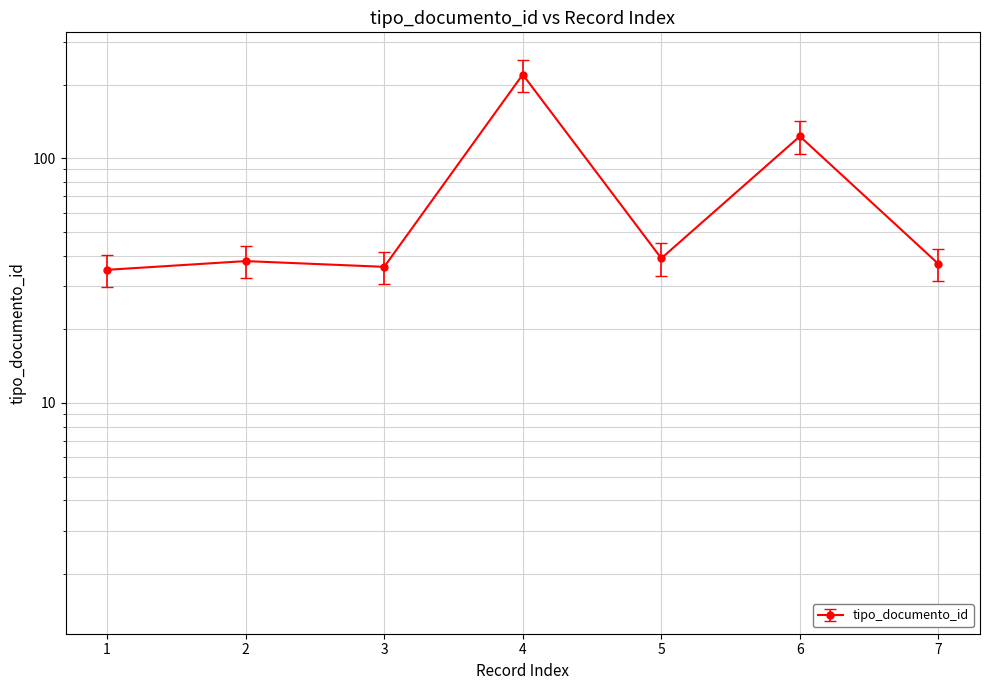

How many lines are shown in the chart?

1